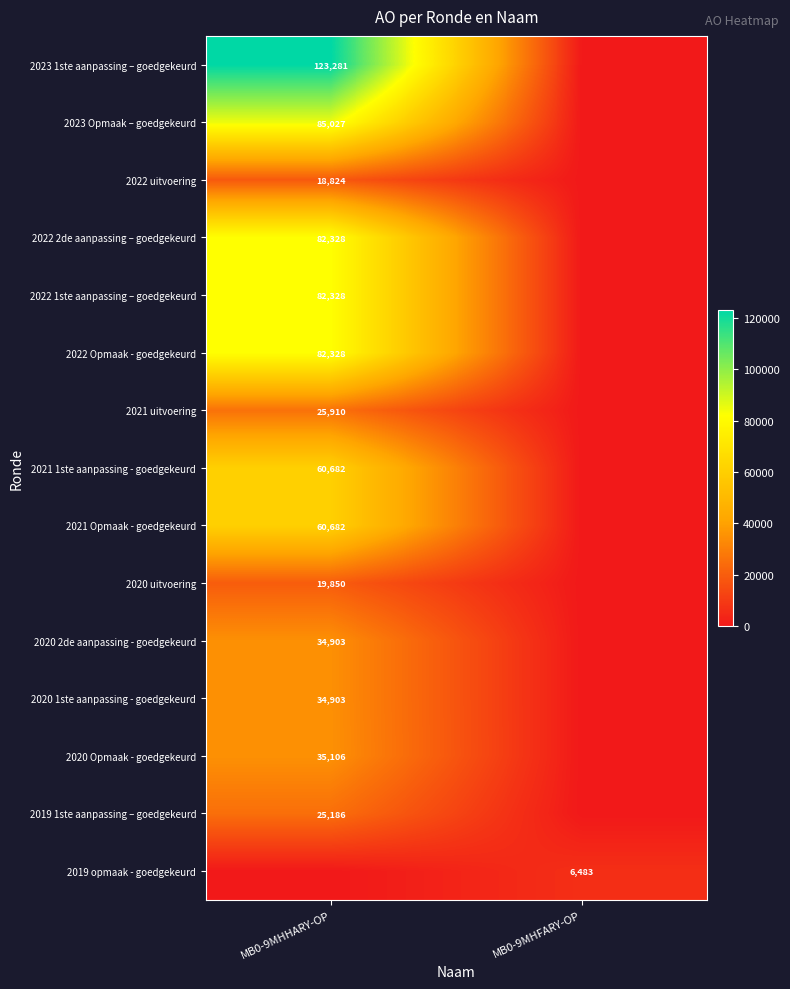

The 2020 2de aanpassing - goedgekeurd series shows 15385 at MB0-9MHHARY-OP. True or false?

False